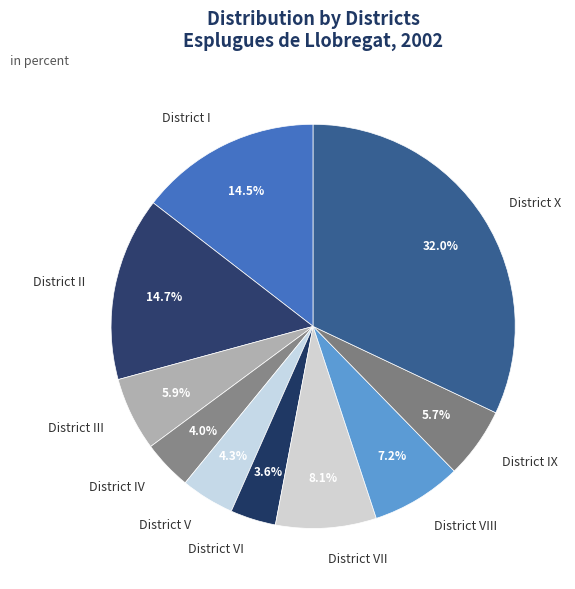

Is there any slice that represents more than half of the pie?

No